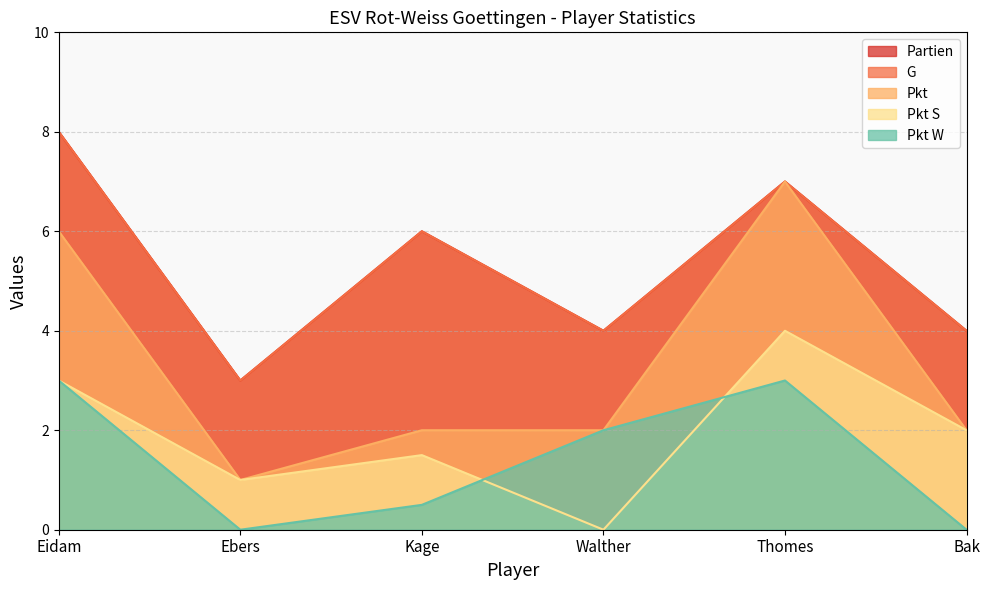

True or false: Pkt and G cross at least once.

False